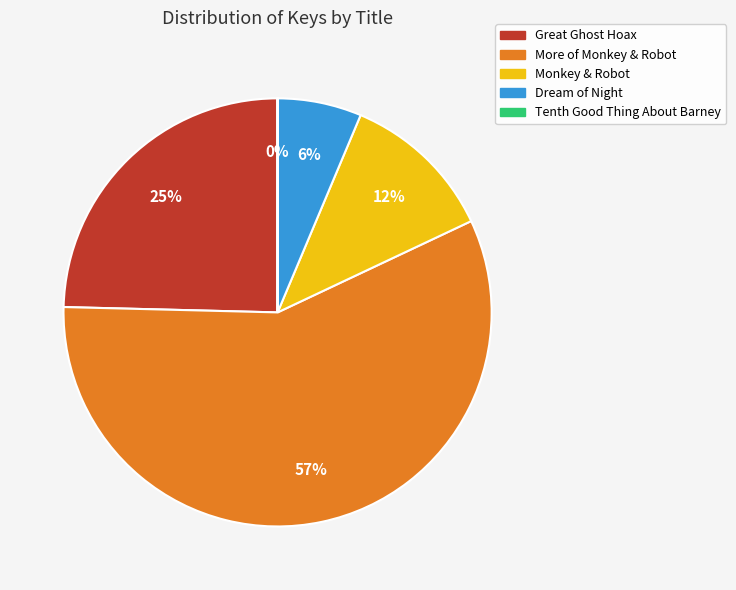

To the nearest percent, what percentage of the pie is More of Monkey & Robot?

57%